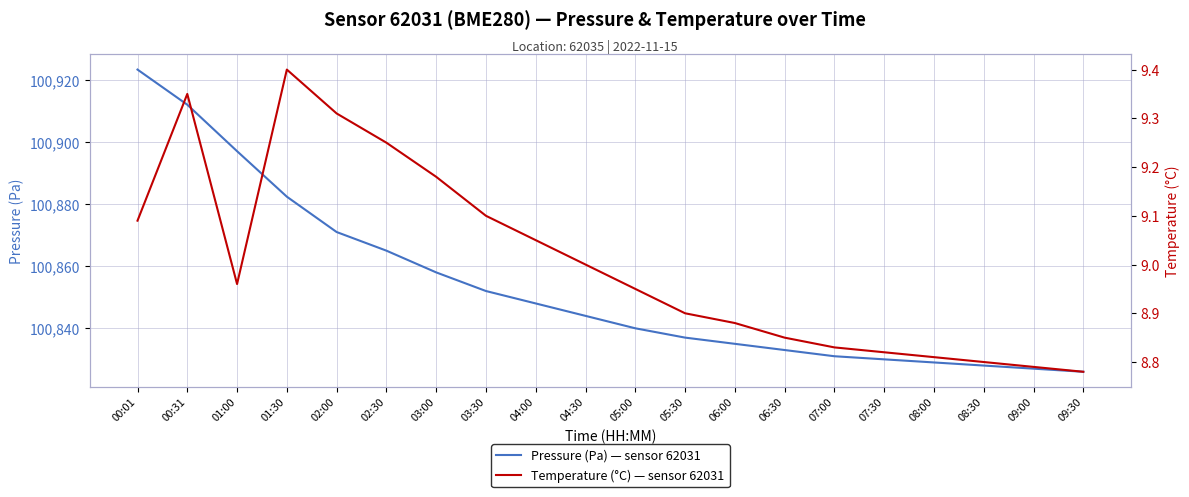

Reading right to left, what are all the values shown in this chart?

Pressure (Pa) — sensor 62031: 100826.0	100827.0	100828.0	100829.0	100830.0	100831.0	100833.0	100835.0	100837.0	100840.0	100844.0	100848.0	100852.0	100858.0	100865.0	100871.0	100882.4	100897.0	100912.0	100923.3
Temperature (°C) — sensor 62031: 8.8	8.8	8.8	8.8	8.8	8.8	8.8	8.9	8.9	8.9	9.0	9.1	9.1	9.2	9.2	9.3	9.4	9.0	9.3	9.1